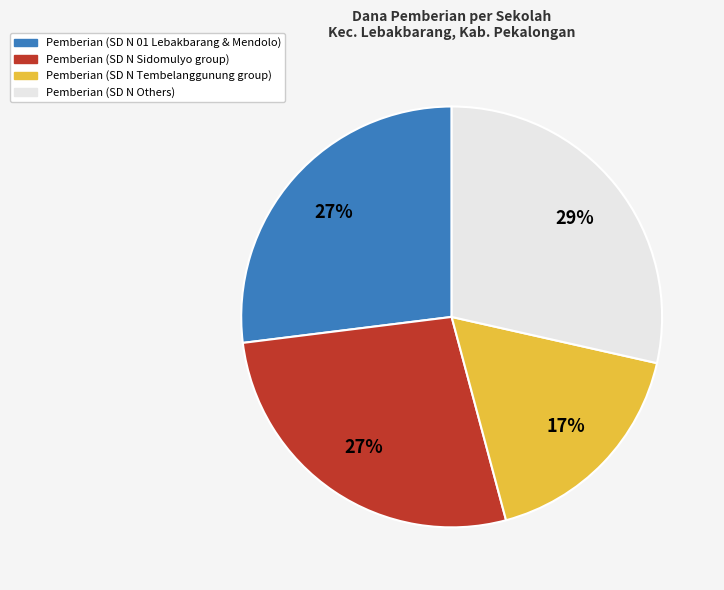

To the nearest percent, what is the average slice percentage?

25%